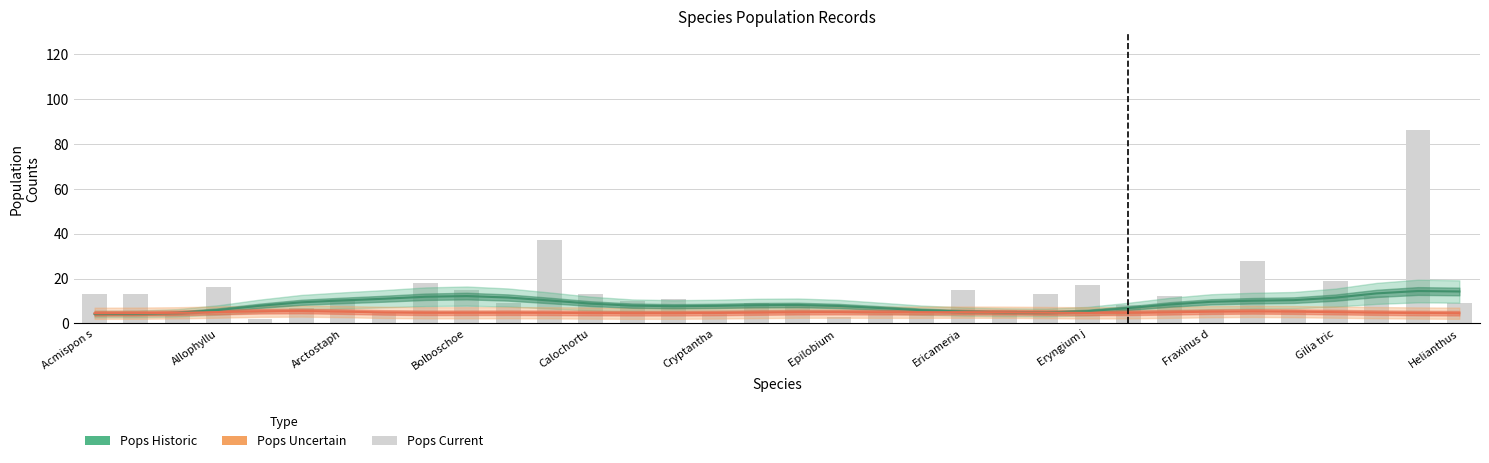

Which has a higher value, 21 or 29?

29